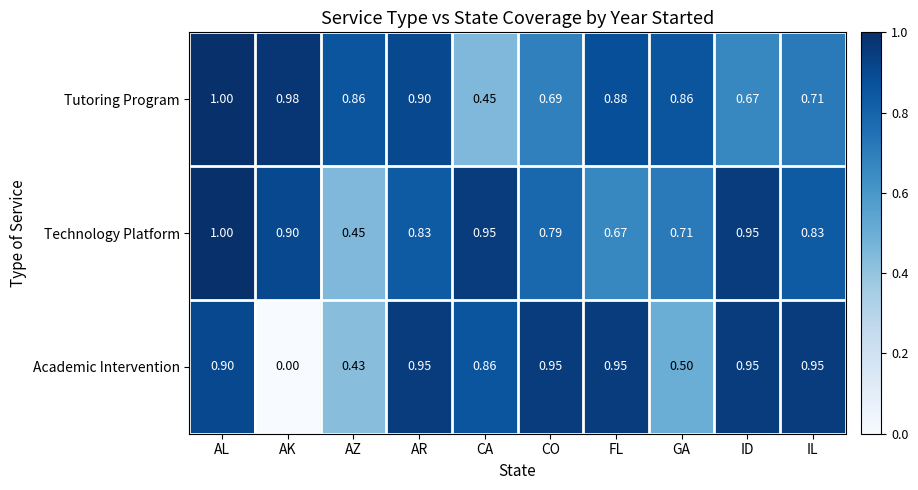

At which category is the sum across all series the highest?

AL